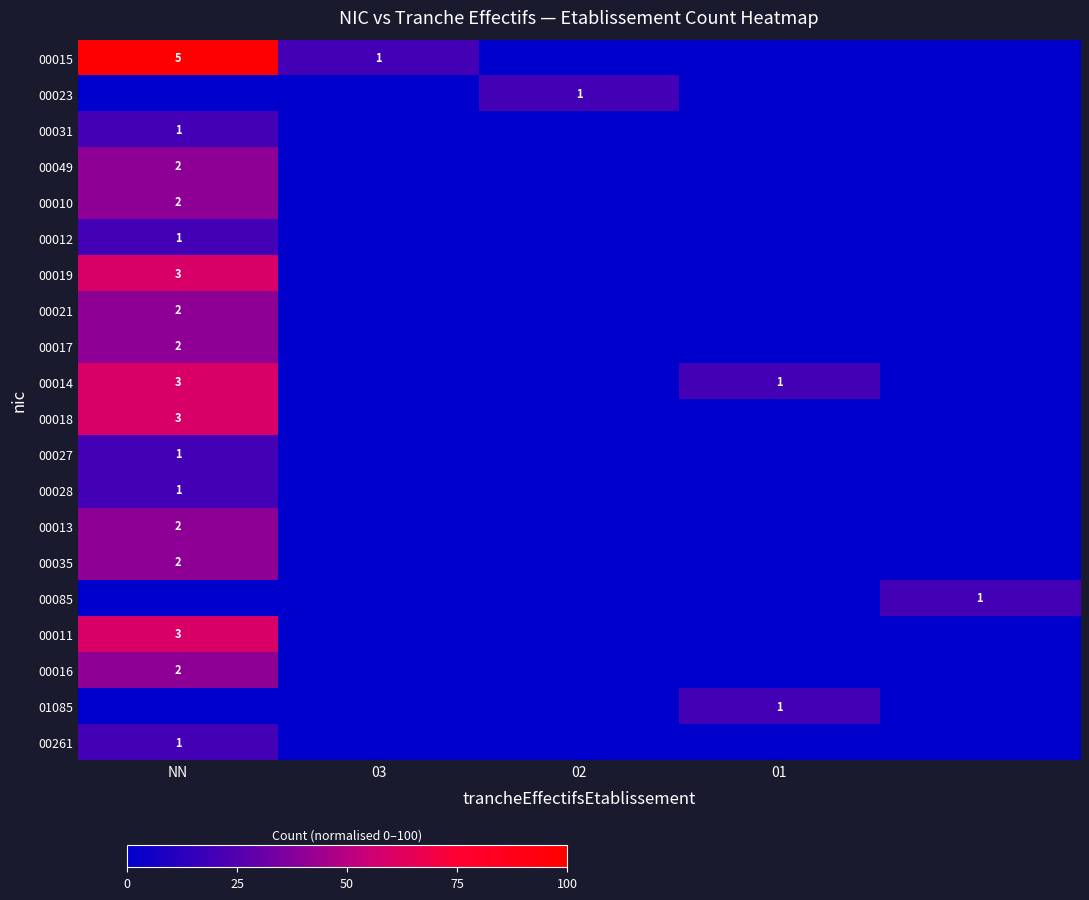

Rank the series at 01 from lowest to highest value.

00015, 00023, 00031, 00049, 00010, 00012, 00019, 00021, 00017, 00018, 00027, 00028, 00013, 00035, 00085, 00011, 00016, 00261, 00014, 01085